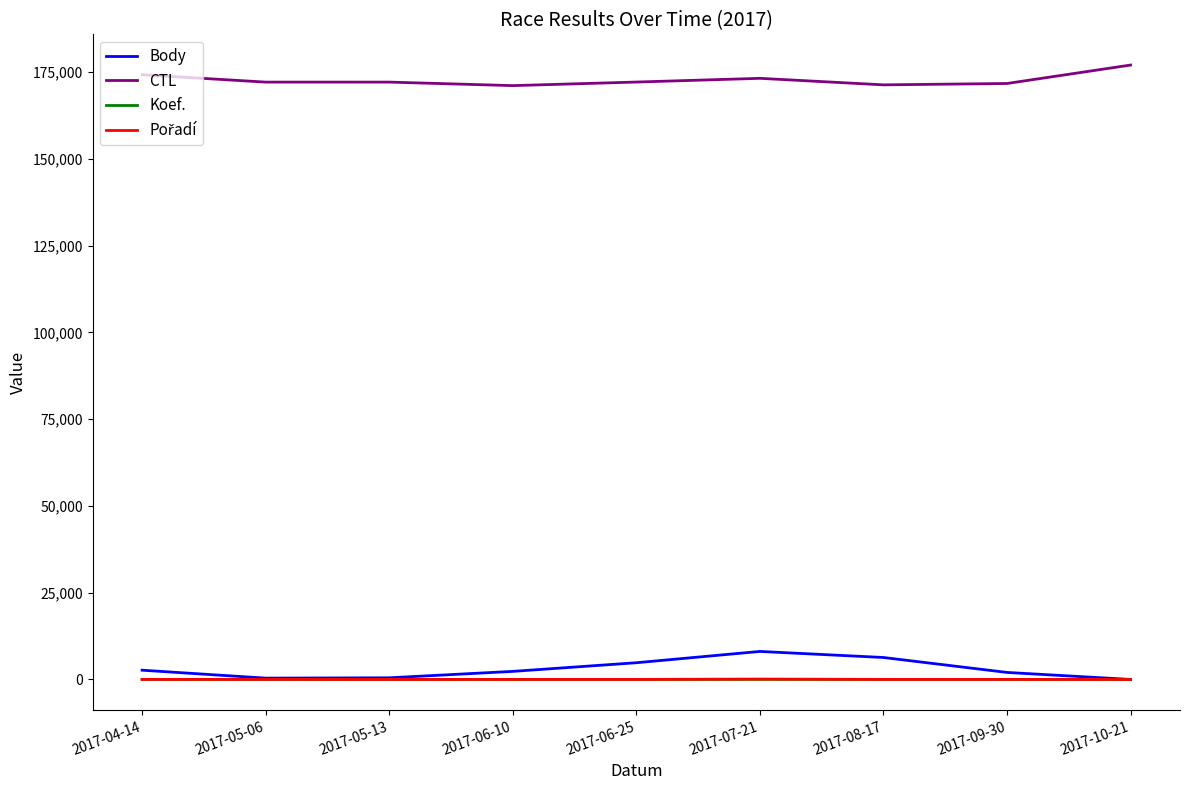

How many values in the Koef. series are below 7?

3